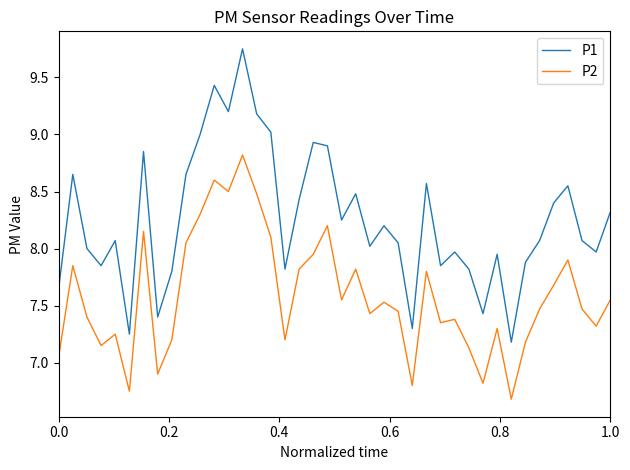

True or false: P2 and P1 cross at least once.

False